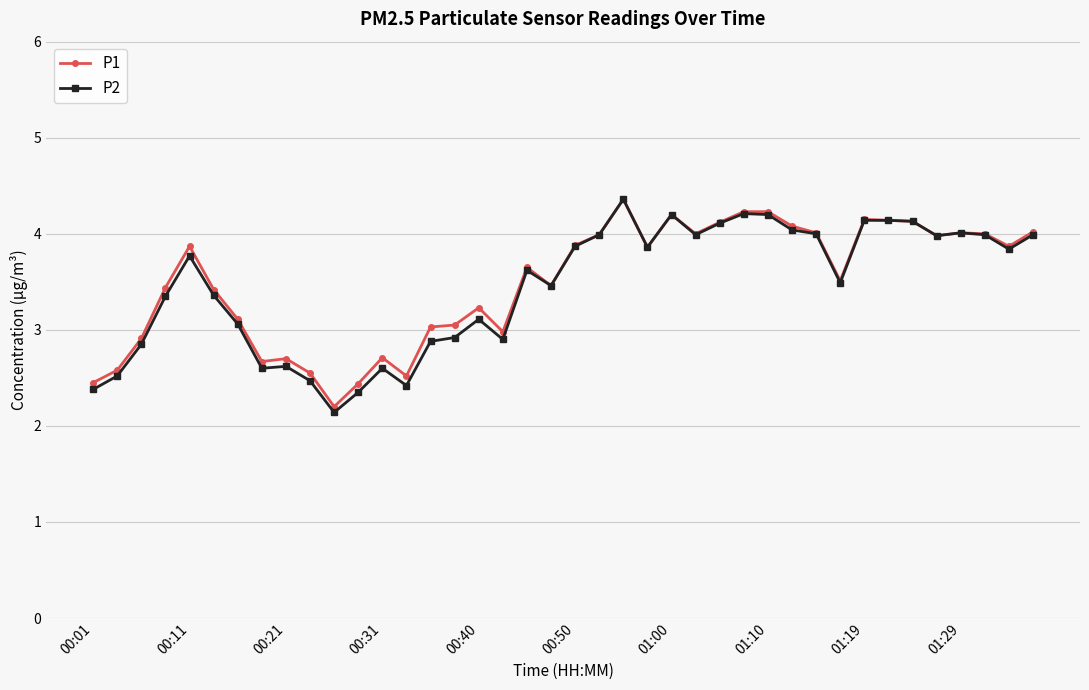

How many distinct data groups are displayed?

2